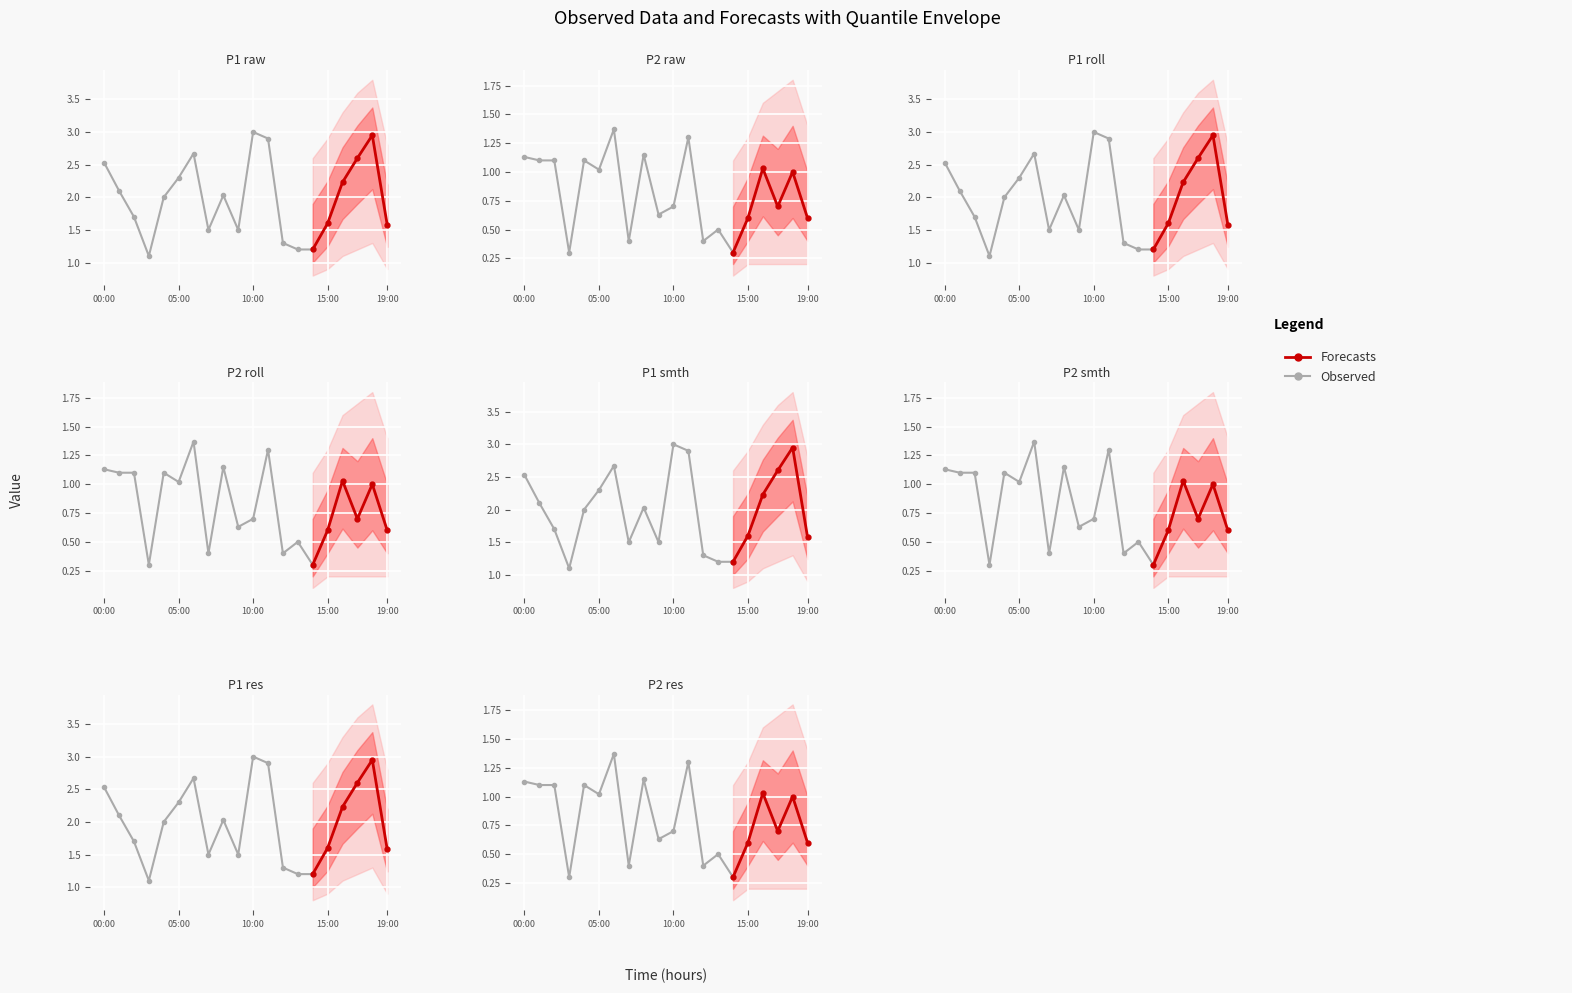

How many interior local peaks does the P1 series have?

4